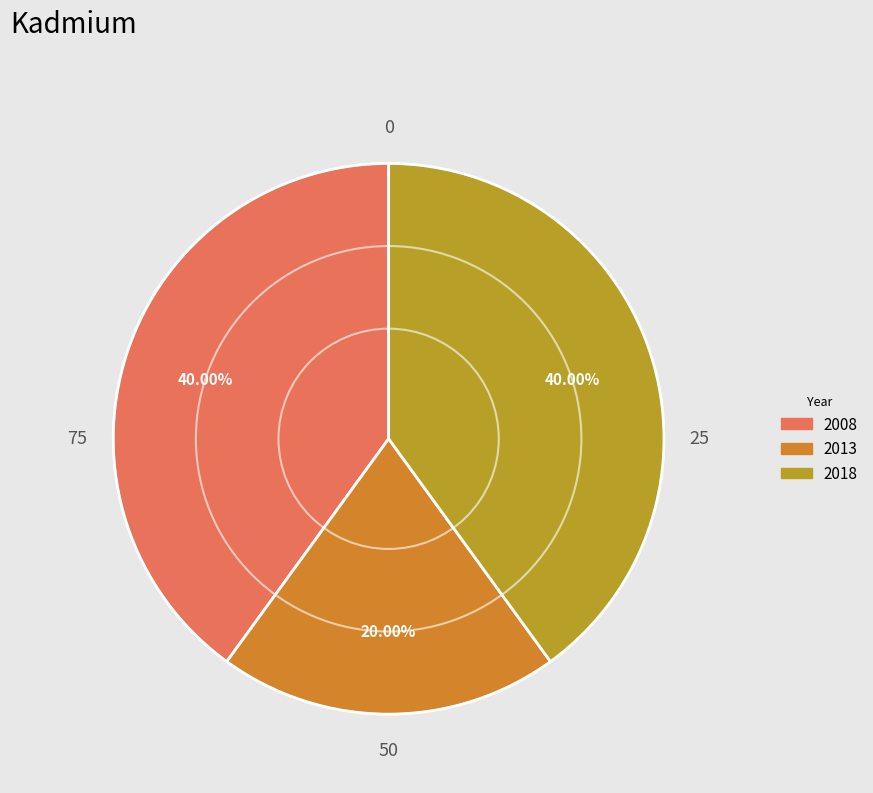

Which has a higher value, 2008 or 2018?

2008